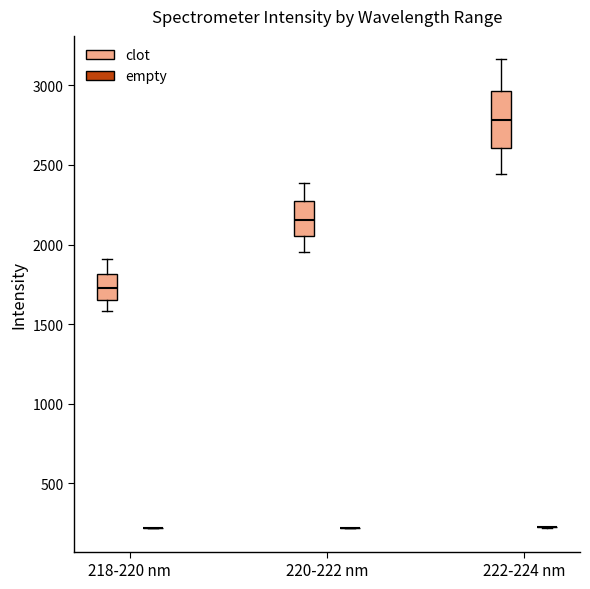

Where is the lower edge of the box for 218-220 nm (clot) on the y-axis? The values are not printed on the chart, so give them approximately, as read against the axis.

1650